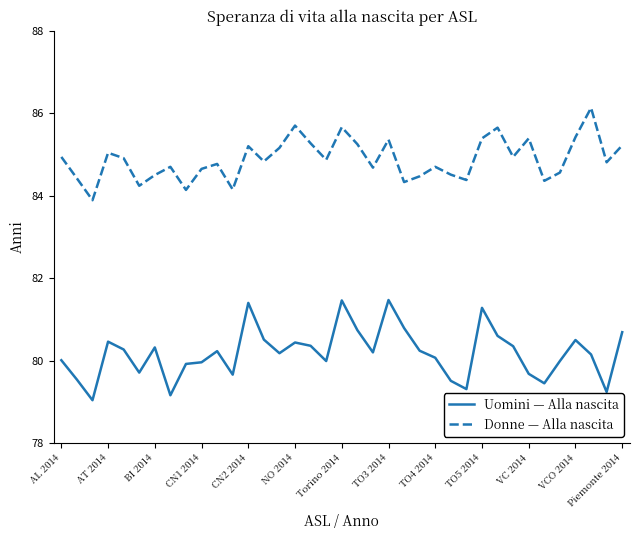

True or false: Uomini — Alla nascita and Donne — Alla nascita cross at least once.

False